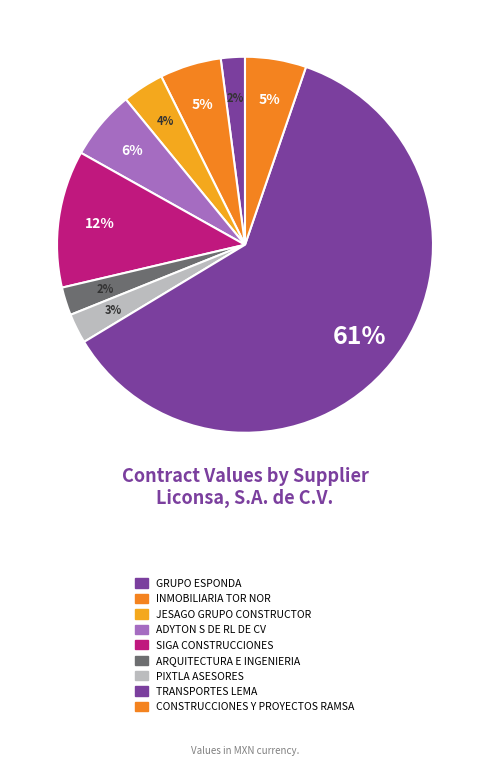

How many segments does this pie chart have?

9